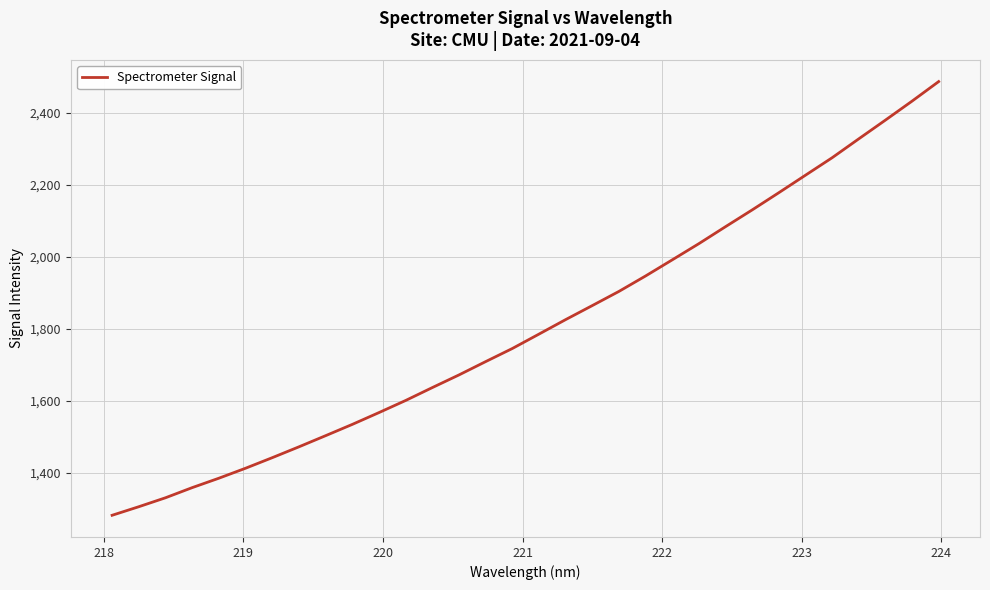

How many categories are shown in the chart?

32